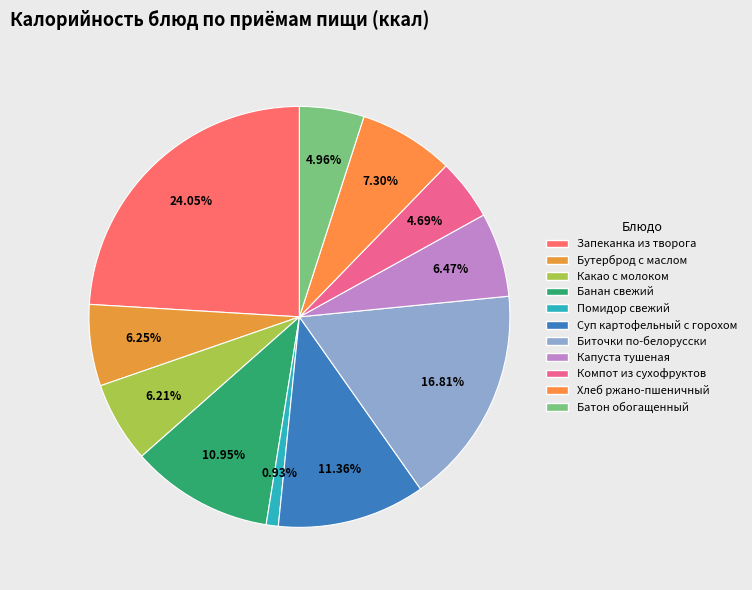

Count the number of slices in the pie.

11